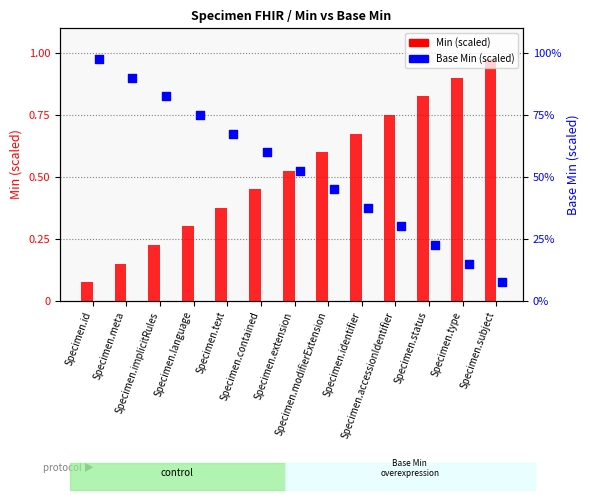

Is the value of Base Min (scaled) at Specimen.meta greater than the value of Min at Specimen.identifier?

Yes